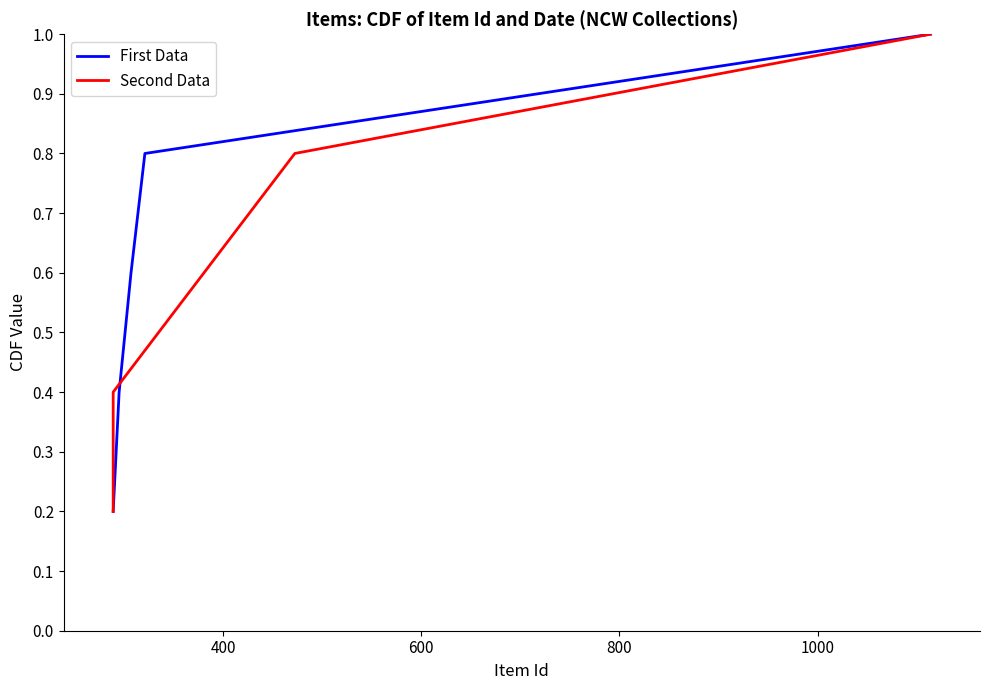

What is the minimum value shown in the chart?

0.2